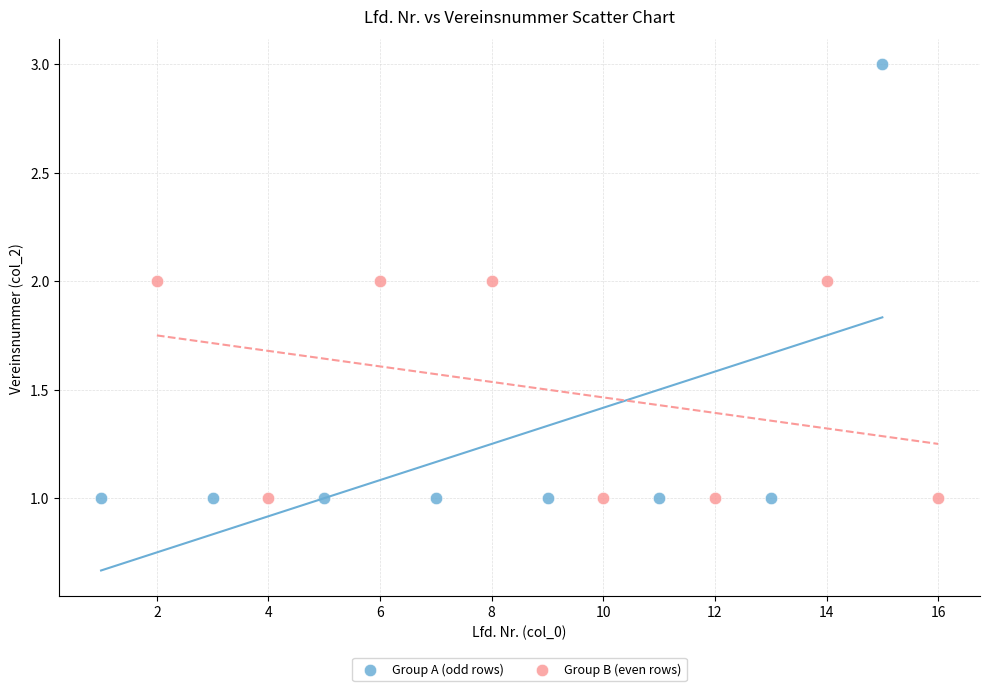

Which series reaches the maximum Y coordinate?

Group A (odd rows)